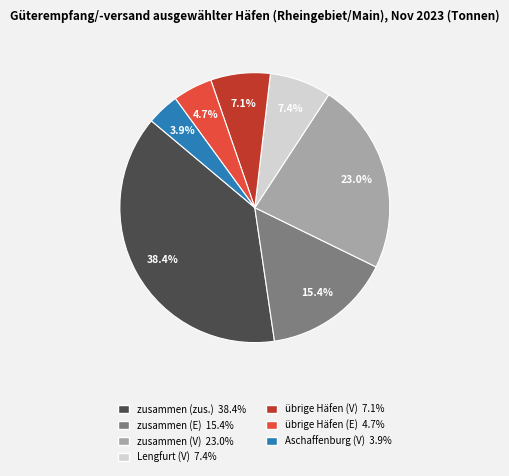

Is there any slice that represents more than half of the pie?

No